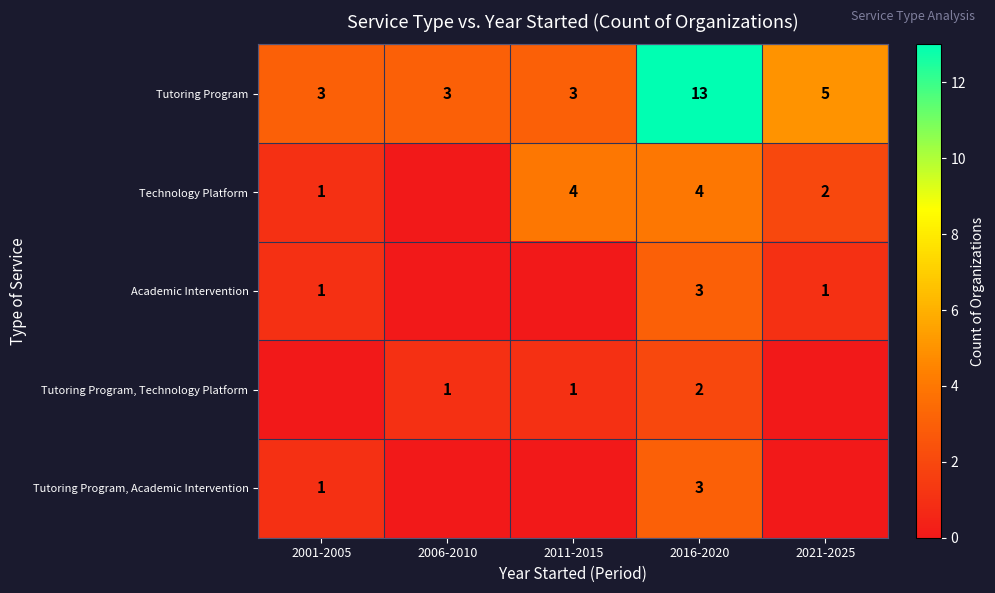

What is the maximum value for Tutoring Program?

13